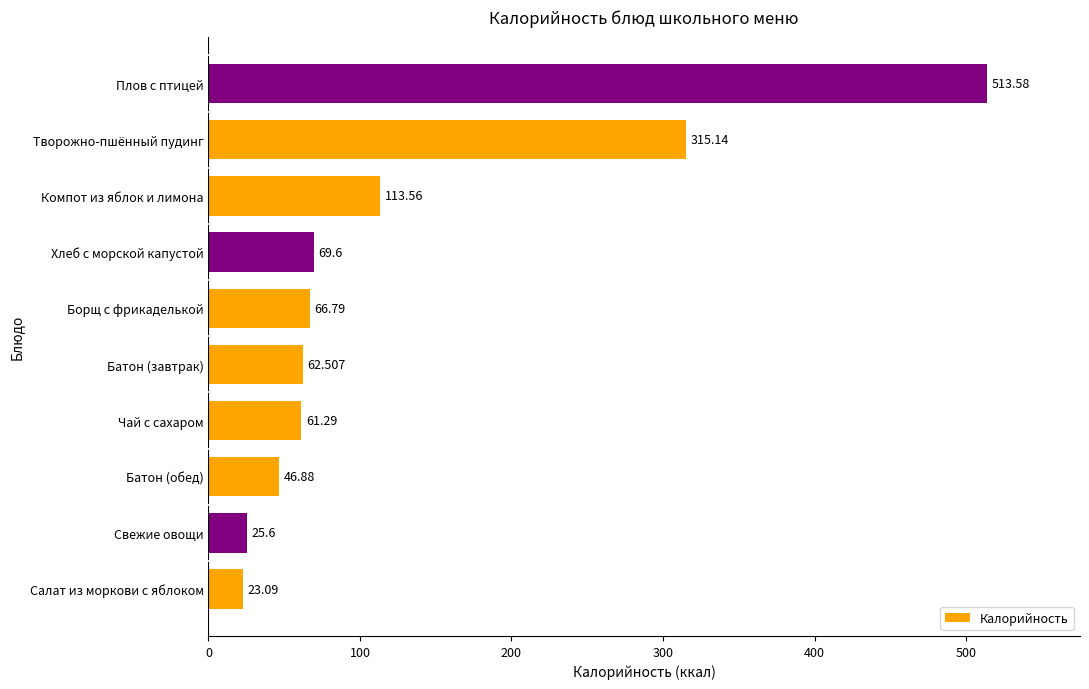

Where is the data nearest to the value 268?

Творожно-пшённый пудинг